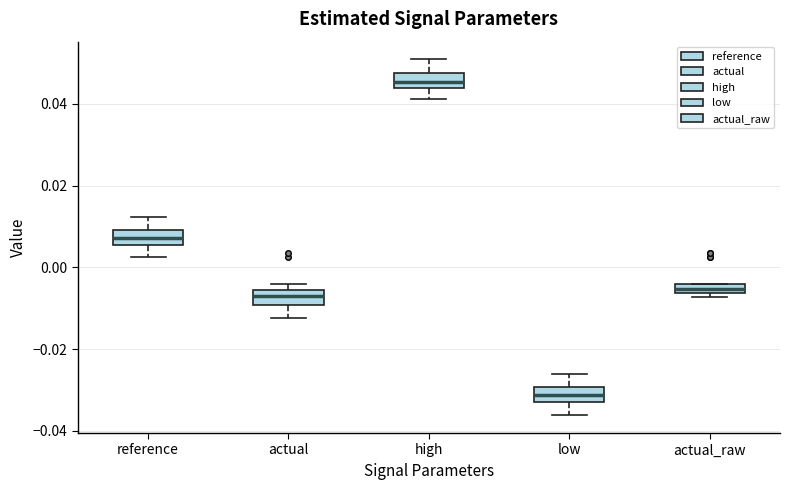

Which box's median line is the lowest?

low